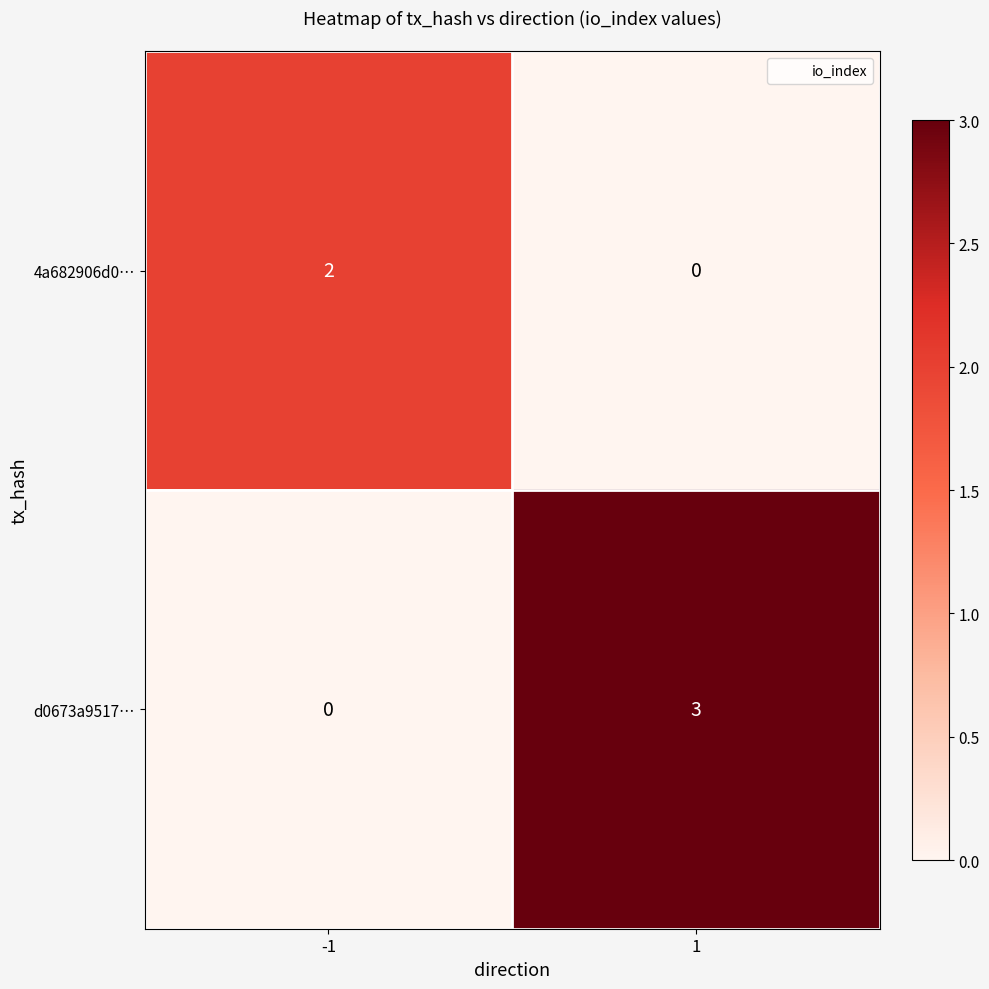

Count the d0673a9517… values in the range 0 to 3.

2